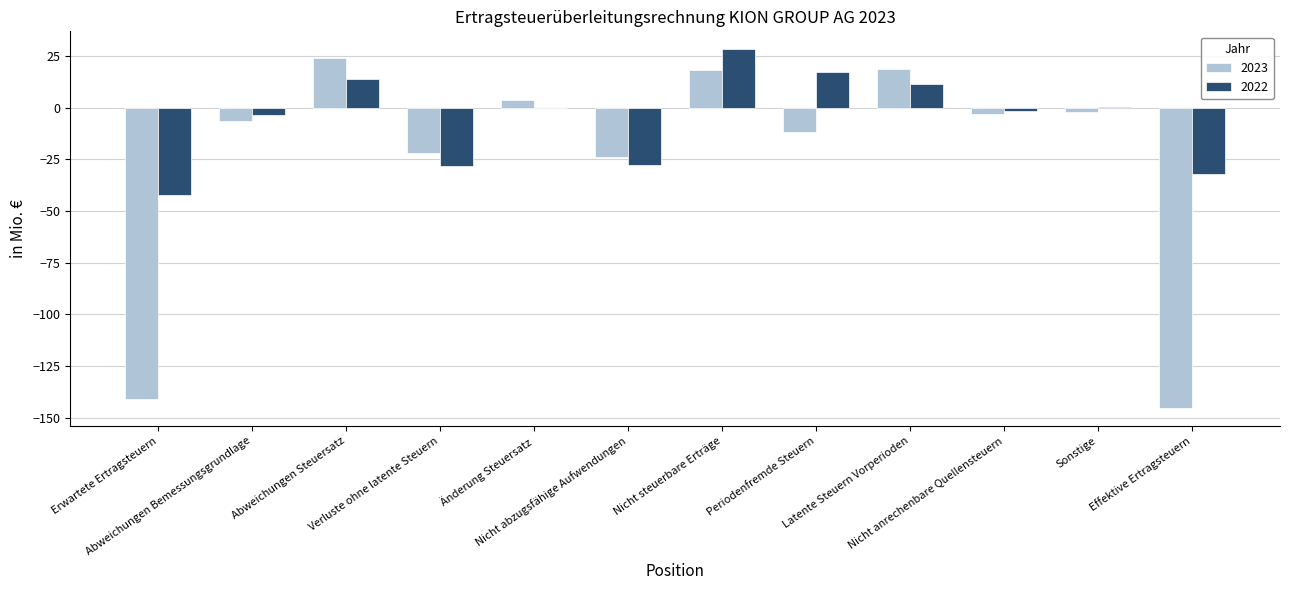

Between Abweichungen Bemessungsgrundlage and Abweichungen Steuersatz, which series saw the biggest shift?

2023